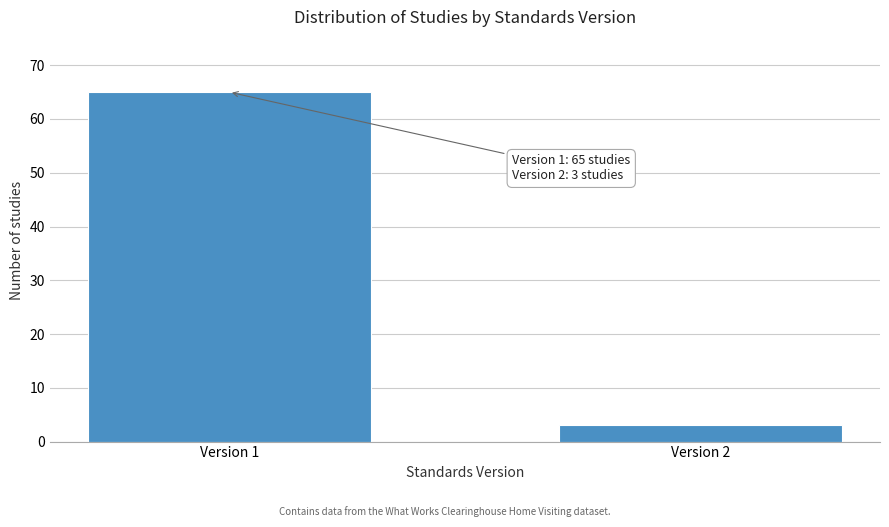

Reading right to left, what are all the values shown in this chart?

Version 2=3	Version 1=65